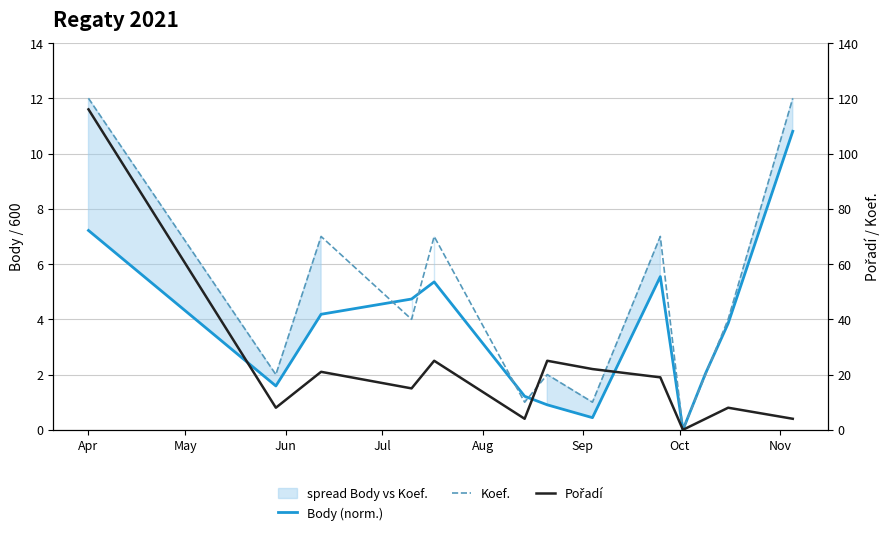

In Koef., how many points are higher than both neighbors (excluding endpoints)?

4